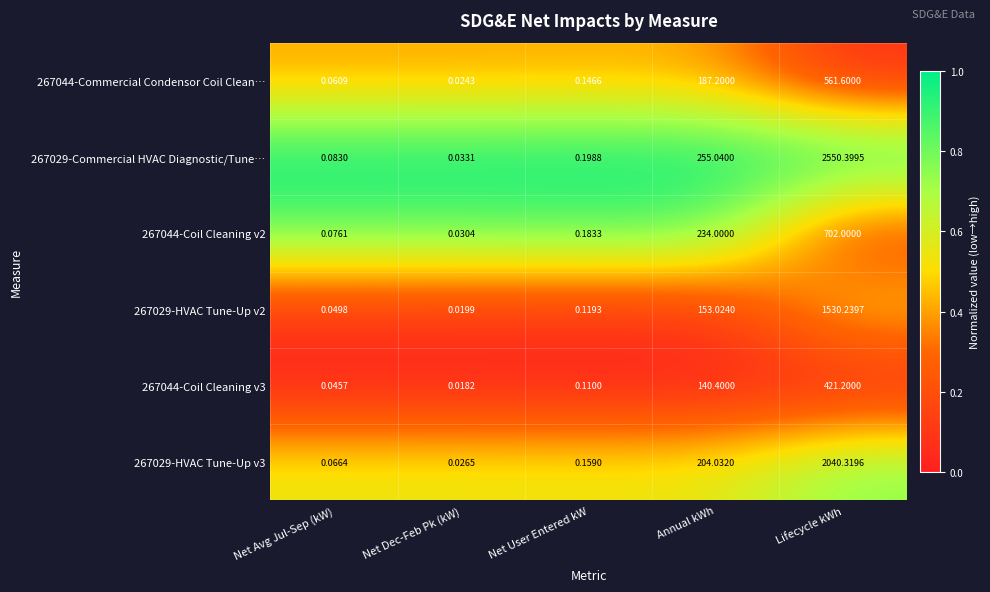

Where is 267044-Coil Cleaning v2 nearest to the value 351?

Annual kWh